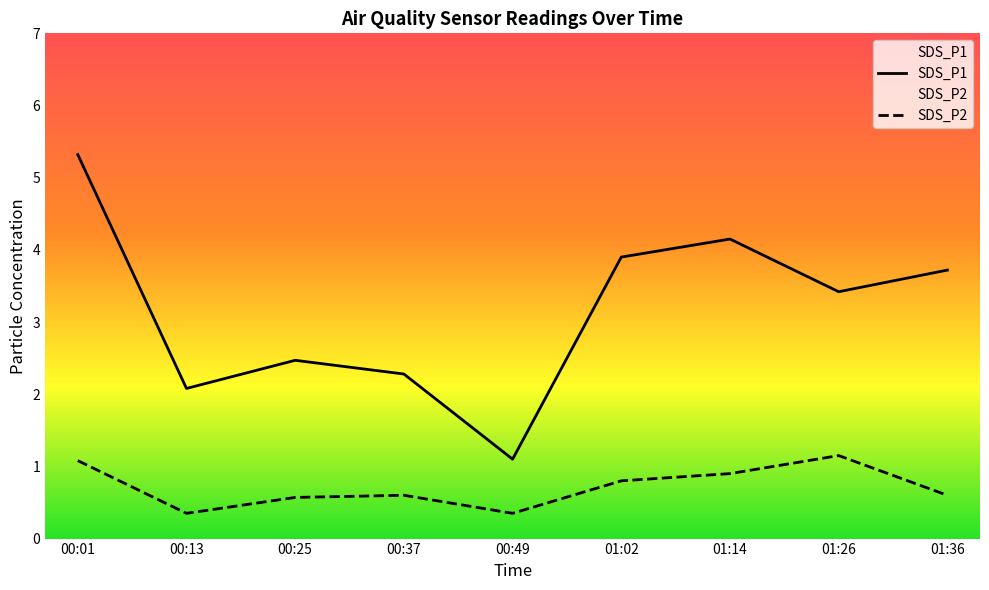

Reading left to right, list all the values displayed in this chart.

SDS_P1: 5.3	2.1	2.5	2.3	1.1	3.9	4.2	3.4	3.7
SDS_P2: 1.1	0.3	0.6	0.6	0.3	0.8	0.9	1.1	0.6